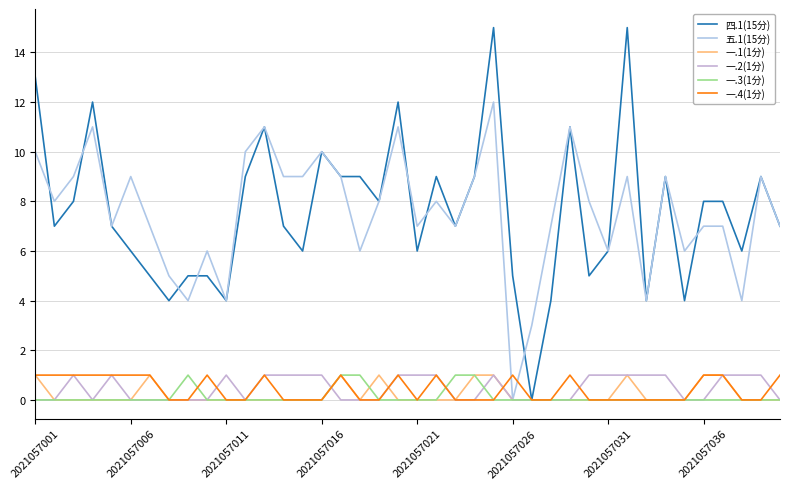

Is this an area chart (filled region under the line)?

No